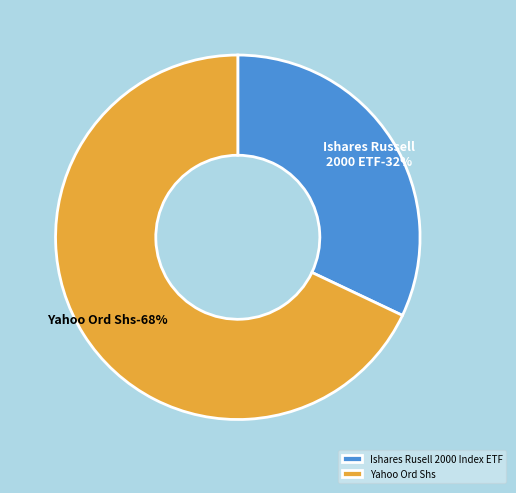

True or false: Yahoo Ord Shs accounts for 68% of the total.

True